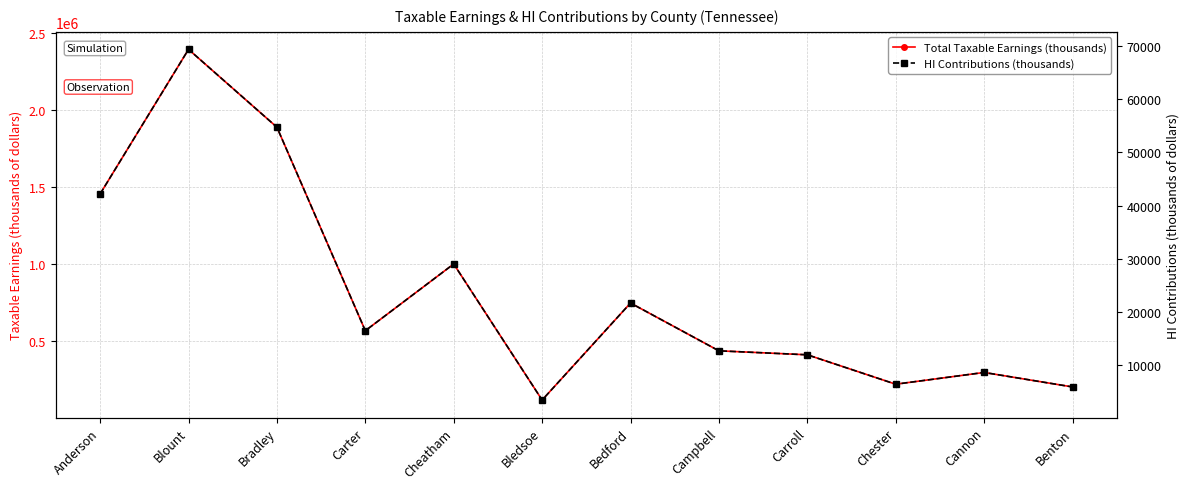

At which category does Total Taxable Earnings (thousands) reach its first local peak?

Blount